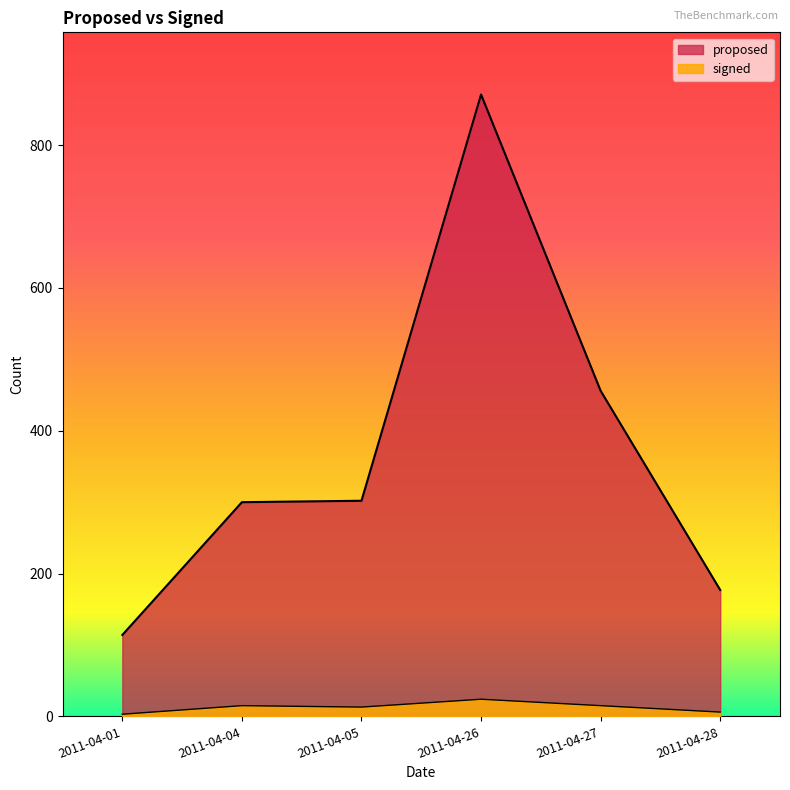

The value of signed at 2011-04-04 is 15. True or false?

True